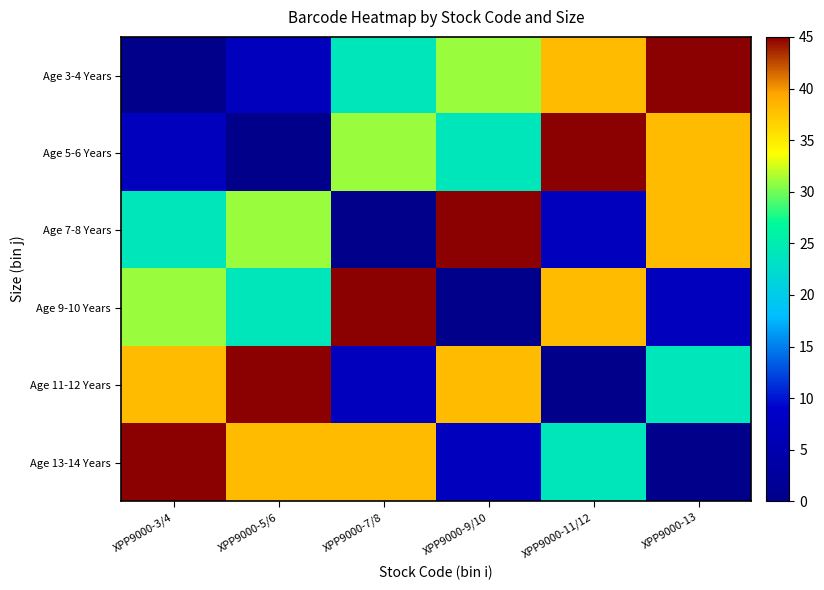

Rank the series at XPP9000-5/6 from lowest to highest value.

Age 5-6 Years, Age 3-4 Years, Age 9-10 Years, Age 7-8 Years, Age 13-14 Years, Age 11-12 Years